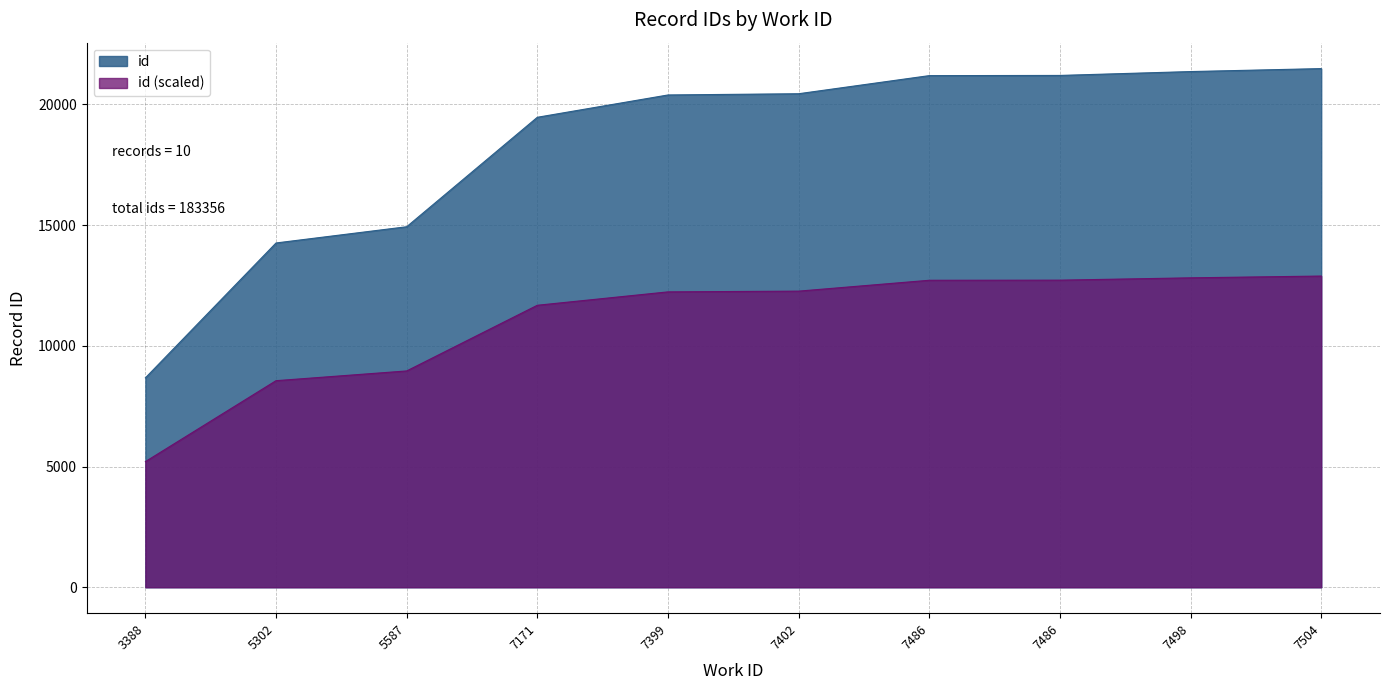

Reading right to left, transcribe all the data shown in this chart.

21478	21355	21195	21187	20437	20386	19462	14929	14257	8670